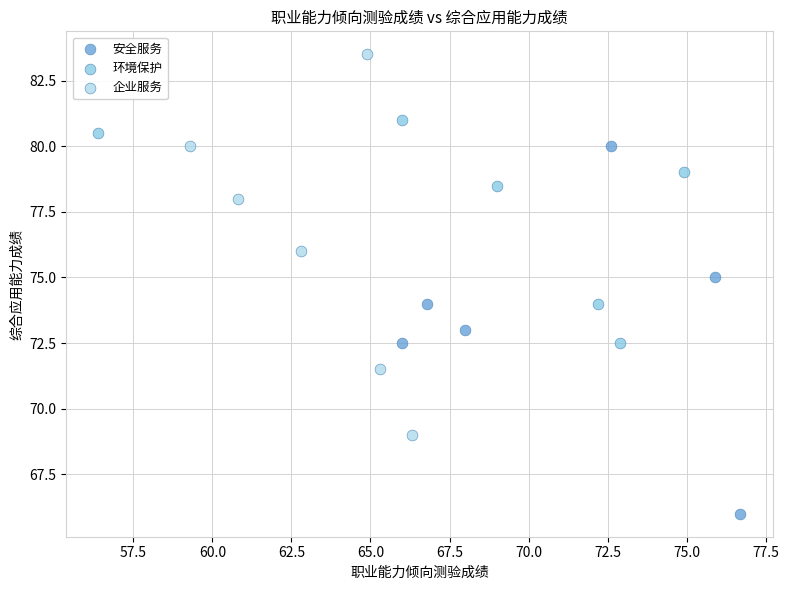

Which series contains the lowest Y value?

安全服务